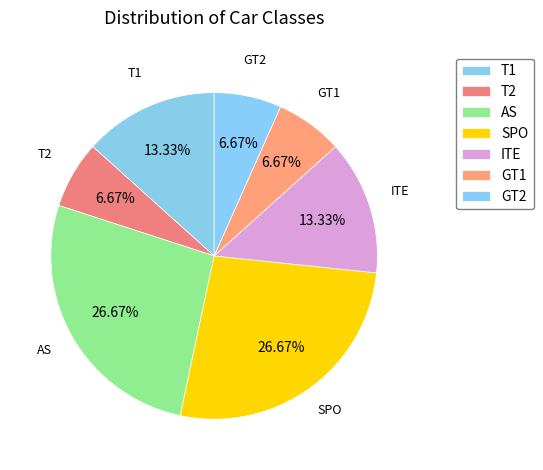

Approximately how many times larger is the value at AS compared to T1?

2.0